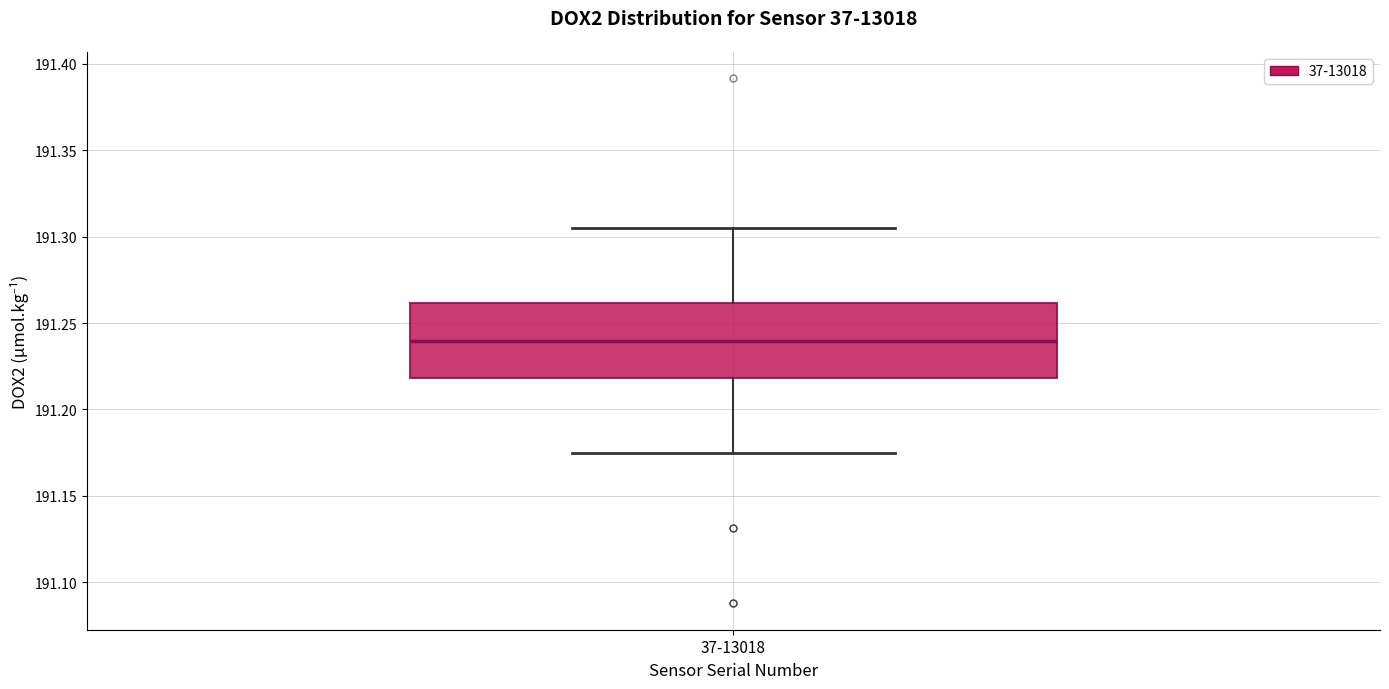

Read this box plot against the y-axis: the position of the median line, the range covered by the box, and the ends of both whiskers. The values are not printed on the chart, so give them approximately, as read against the axis.

median 191.240, box 191.220 to 191.260, whiskers 191.175 to 191.305